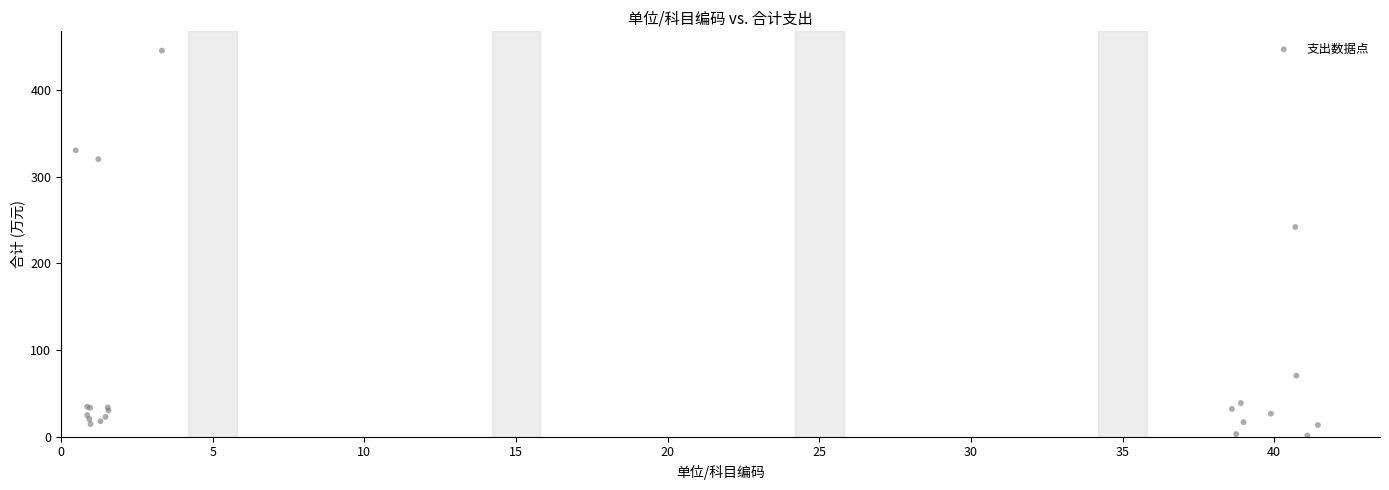

What Y value in the scatter plot is closest to 223?

241.9